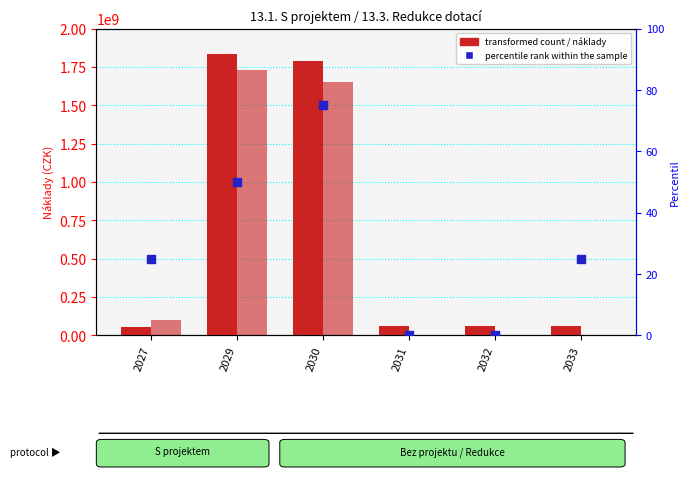

What is the total value across all series at 2032?

58869646.9